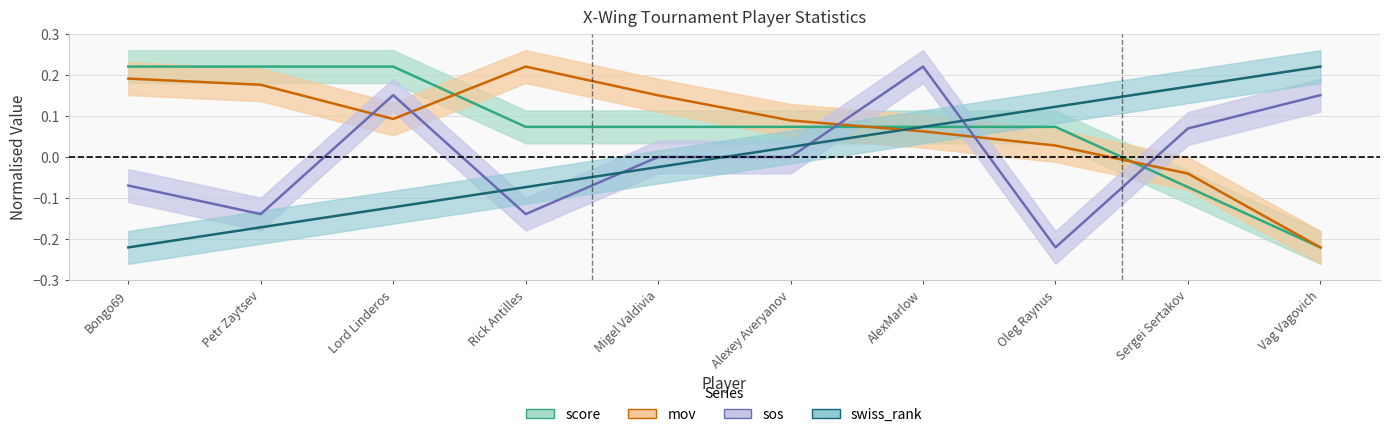

Reading right to left, extract all data points from this chart.

score: Vag Vagovich=-0.2	Sergei Sertakov=-0.1	Oleg Raynus=0.1	AlexMarlow=0.1	Alexey Averyanov=0.1	Migel Valdivia=0.1	Rick Antilles=0.1	Lord Linderos=0.2	Petr Zaytsev=0.2	Bongo69=0.2
mov: Vag Vagovich=-0.2	Sergei Sertakov=-0.0	Oleg Raynus=0.0	AlexMarlow=0.1	Alexey Averyanov=0.1	Migel Valdivia=0.2	Rick Antilles=0.2	Lord Linderos=0.1	Petr Zaytsev=0.2	Bongo69=0.2
sos: Vag Vagovich=0.2	Sergei Sertakov=0.1	Oleg Raynus=-0.2	AlexMarlow=0.2	Alexey Averyanov=0.0	Migel Valdivia=0.0	Rick Antilles=-0.1	Lord Linderos=0.2	Petr Zaytsev=-0.1	Bongo69=-0.1
swiss_rank: Vag Vagovich=0.2	Sergei Sertakov=0.2	Oleg Raynus=0.1	AlexMarlow=0.1	Alexey Averyanov=0.0	Migel Valdivia=-0.0	Rick Antilles=-0.1	Lord Linderos=-0.1	Petr Zaytsev=-0.2	Bongo69=-0.2